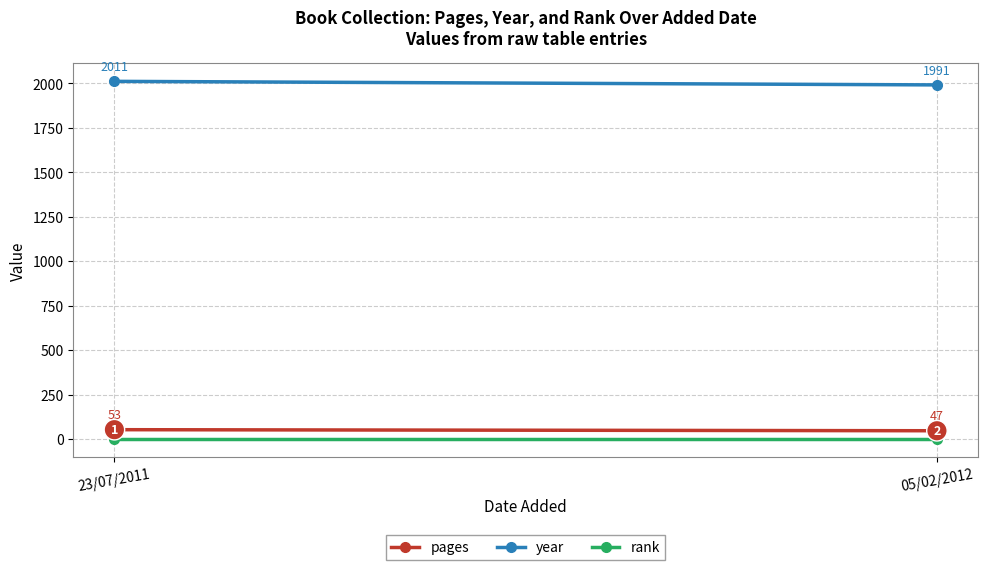

Reading left to right, transcribe all the data shown in this chart.

pages: 53	47
year: 2011	1991
rank: 1	1